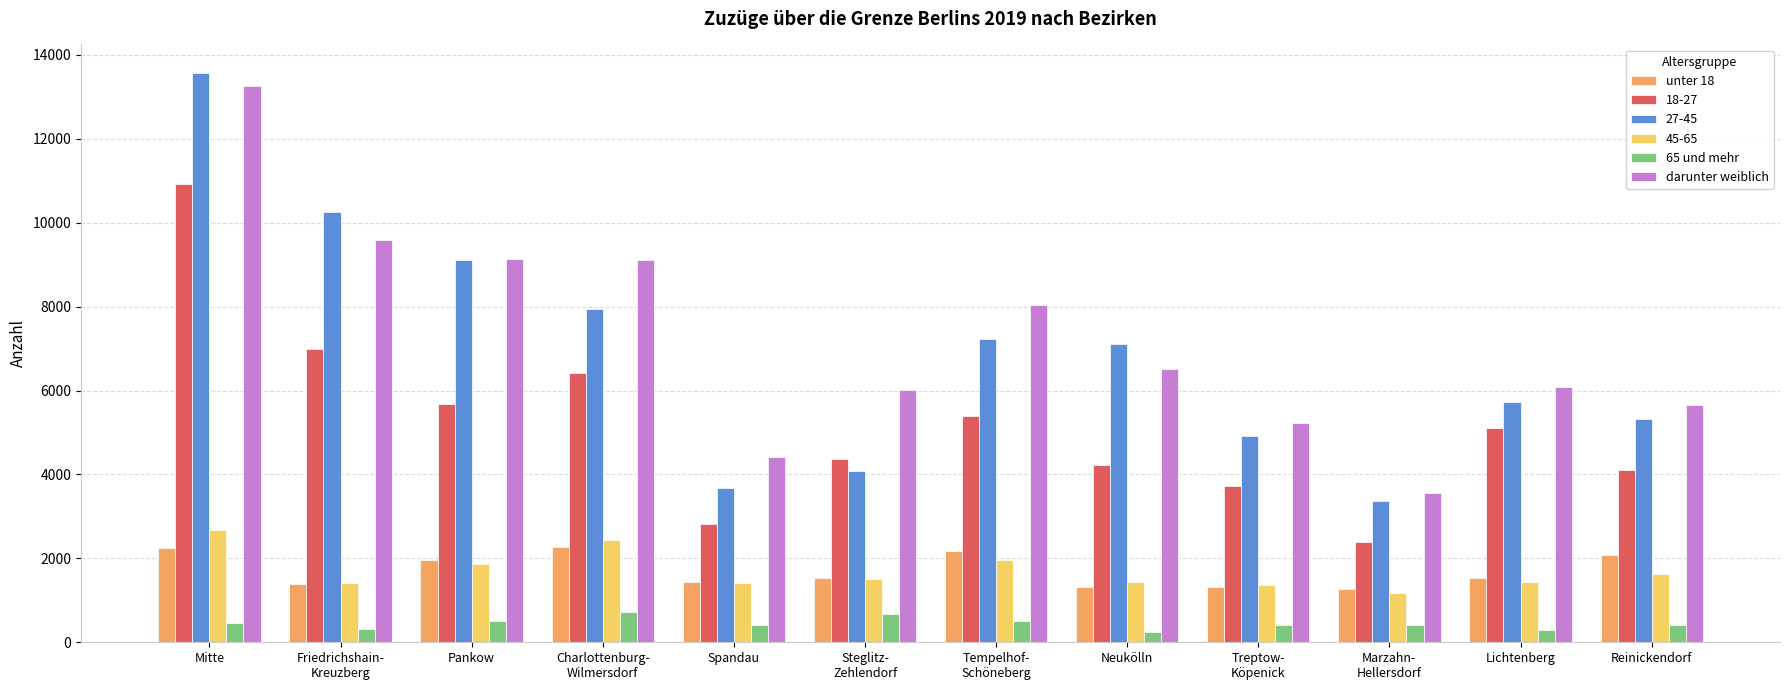

What is the approximate value of darunter weiblich at Reinickendorf?

5666